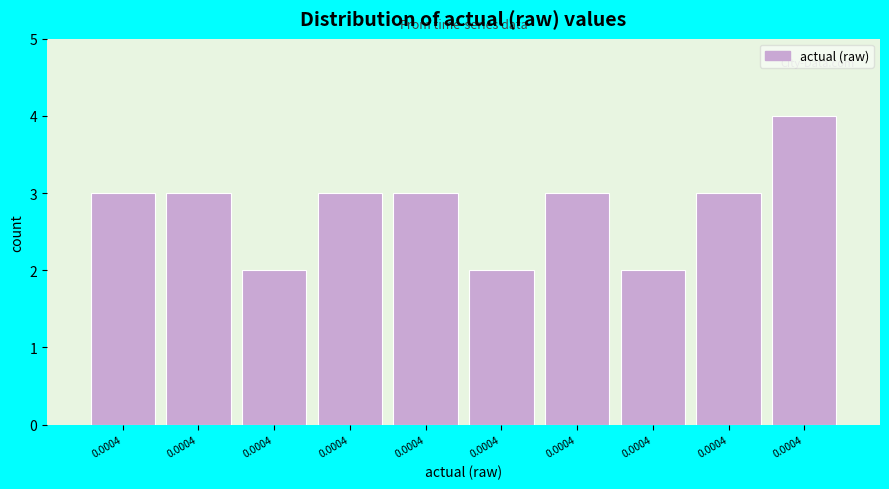

Are the bars horizontal?

No